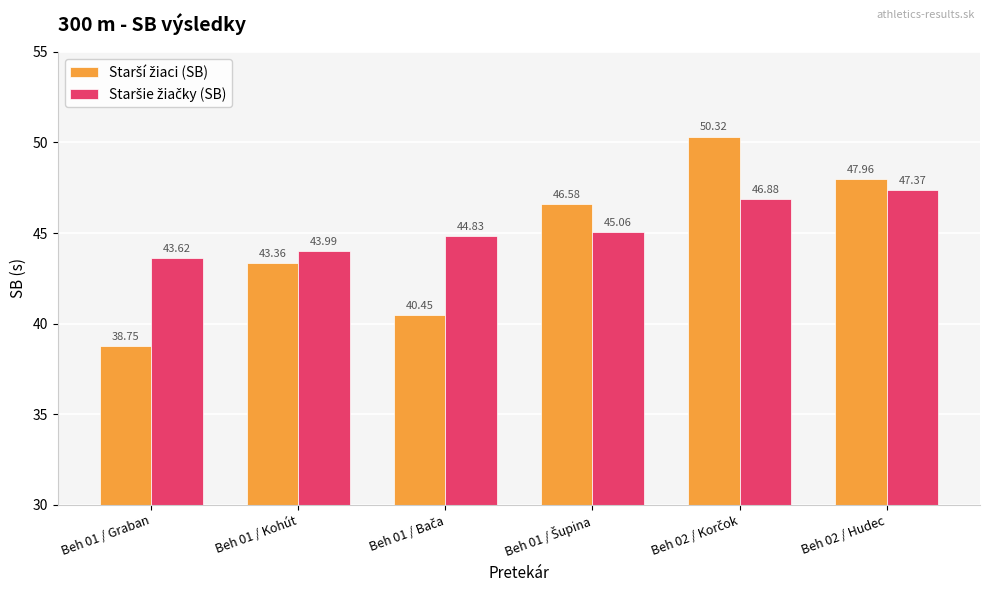

What is the spread (max minus min) of values at Beh 01 / Graban?

4.9